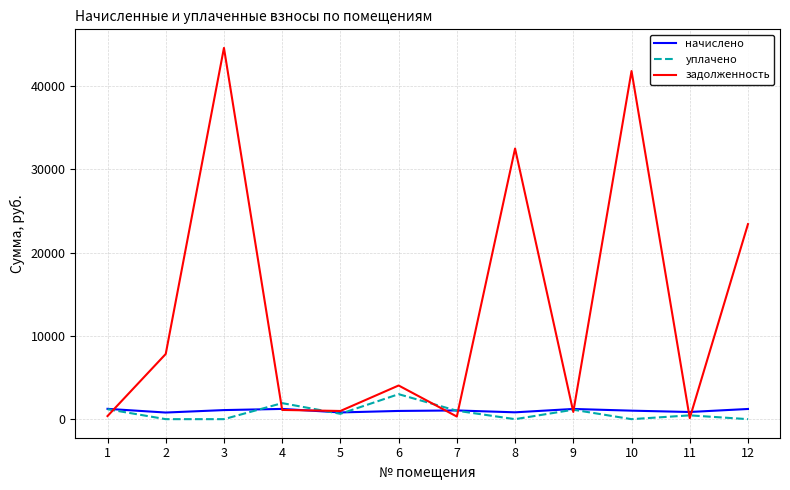

What is the difference between the maximum and second lowest values in the задолженность series?

44278.0